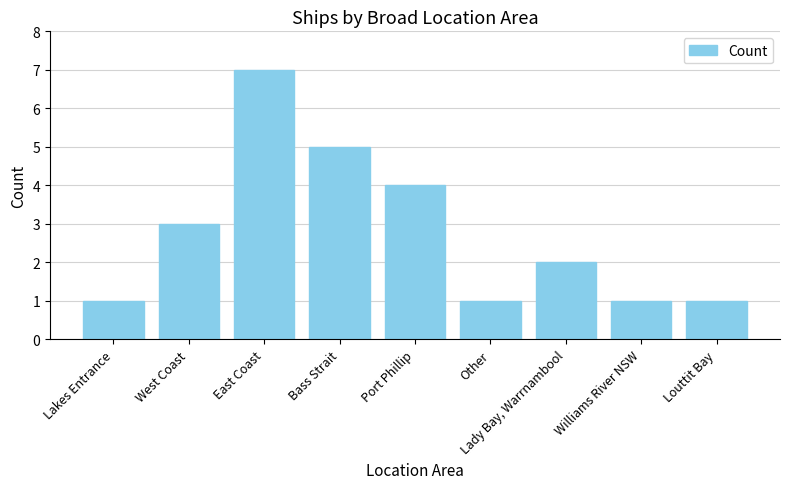

What is the sum of all values?

25